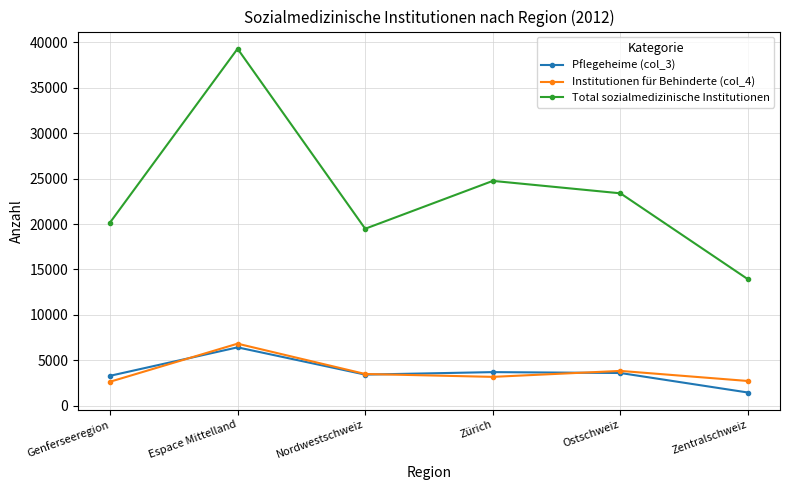

True or false: Total sozialmedizinische Institutionen and Institutionen für Behinderte (col_4) intersect in this chart.

False